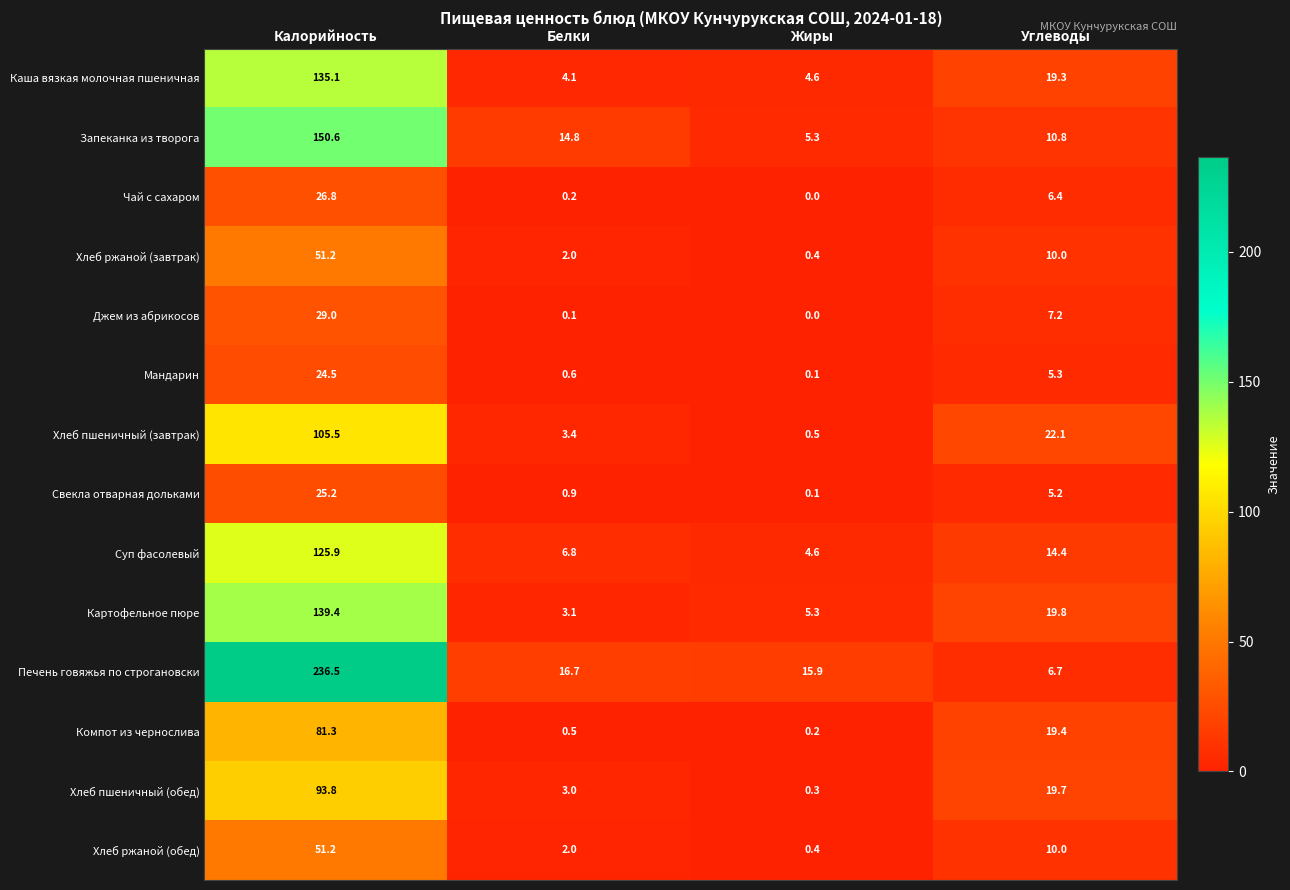

At which label does Джем из абрикосов reach its peak?

Калорийность